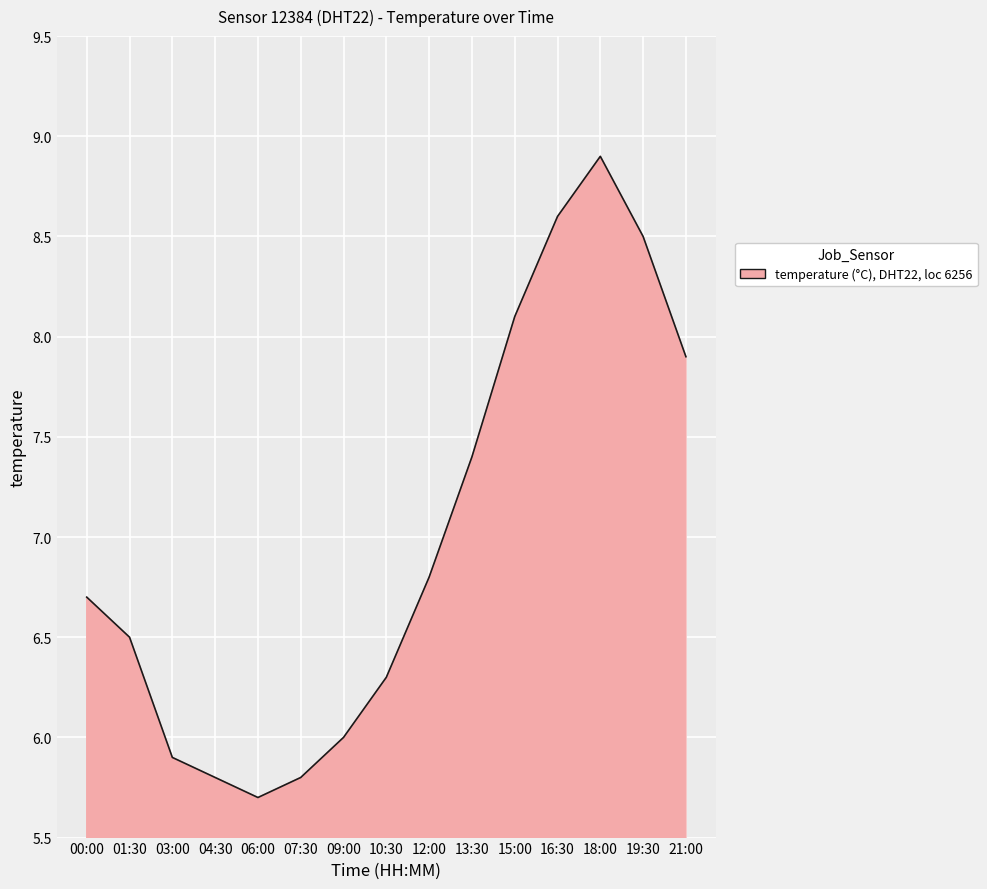

What is the difference between the maximum and minimum values?

3.2